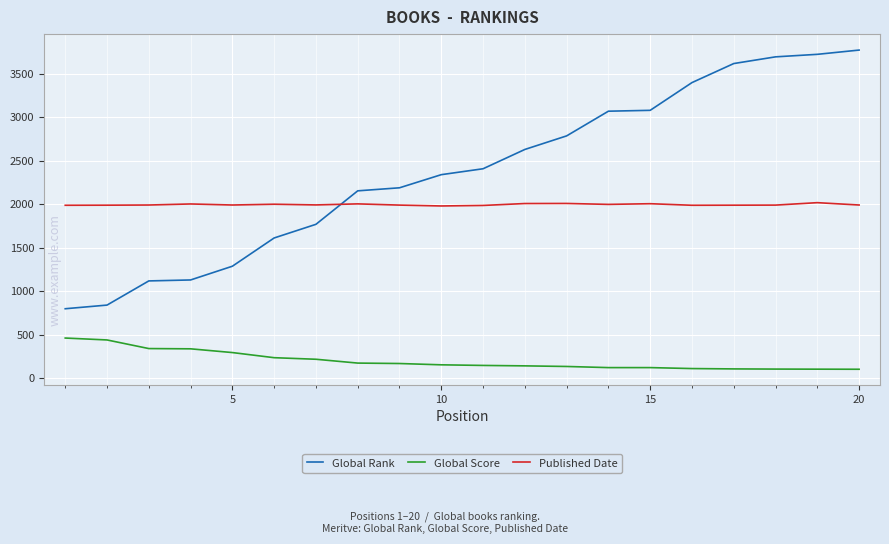

What is the lowest value of the Global Rank series?

799